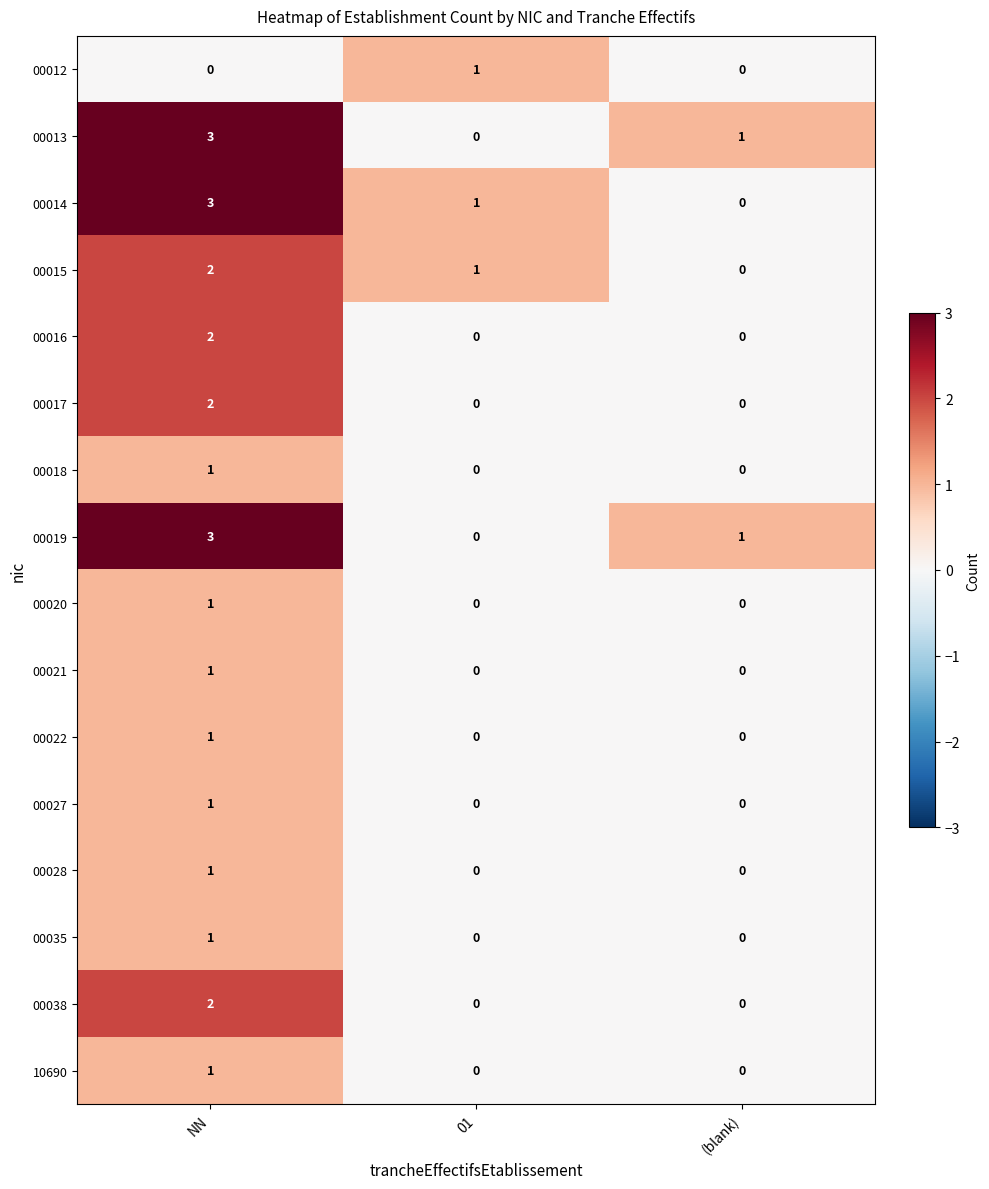

What is the spread (max minus min) of values at 01?

1